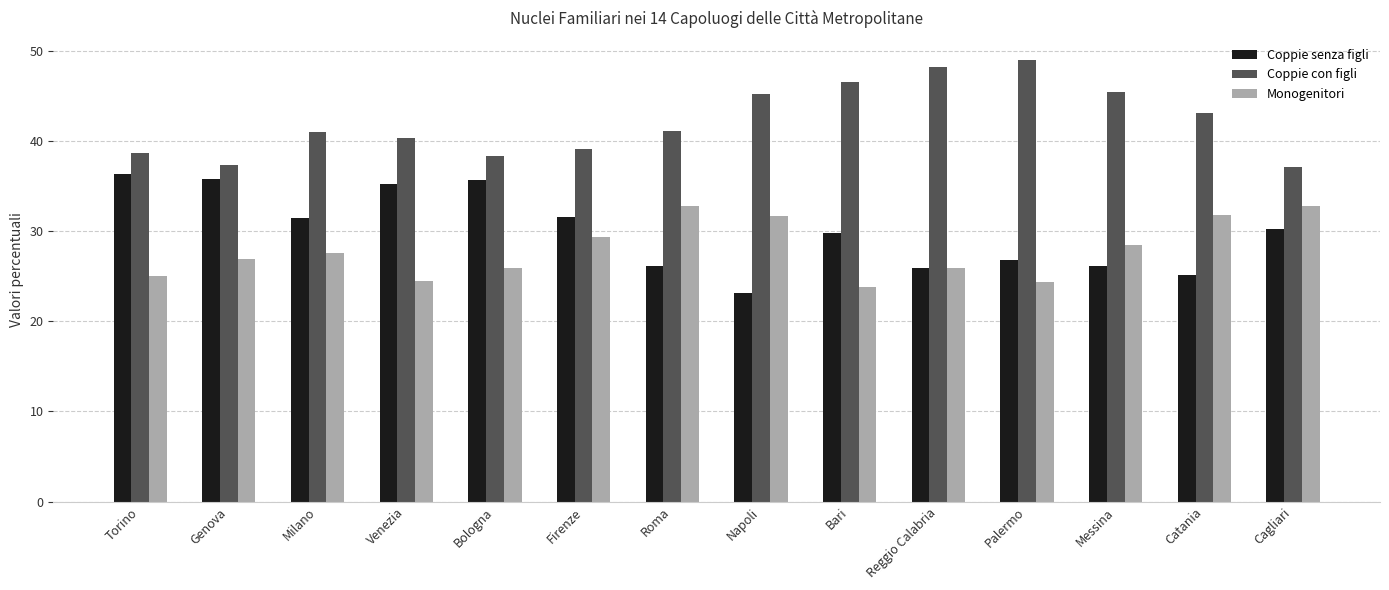

What is the difference between the highest and lowest values at Roma?

15.0